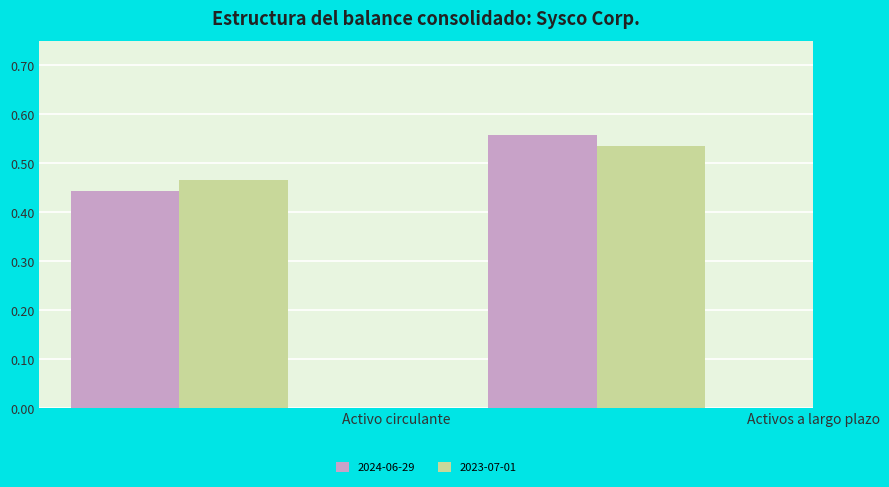

Which series has the widest spread of values?

2024-06-29